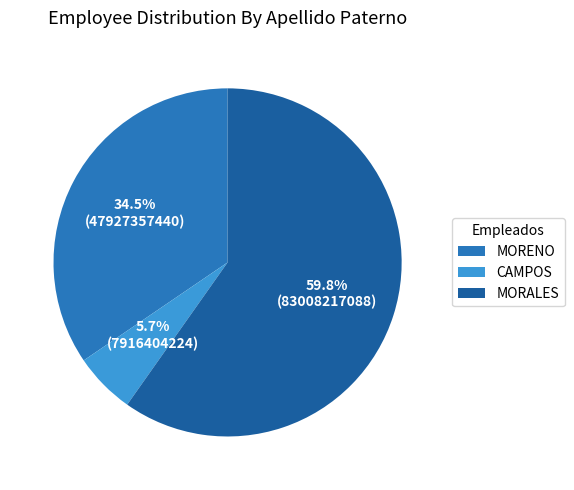

How many segments does this pie chart have?

3